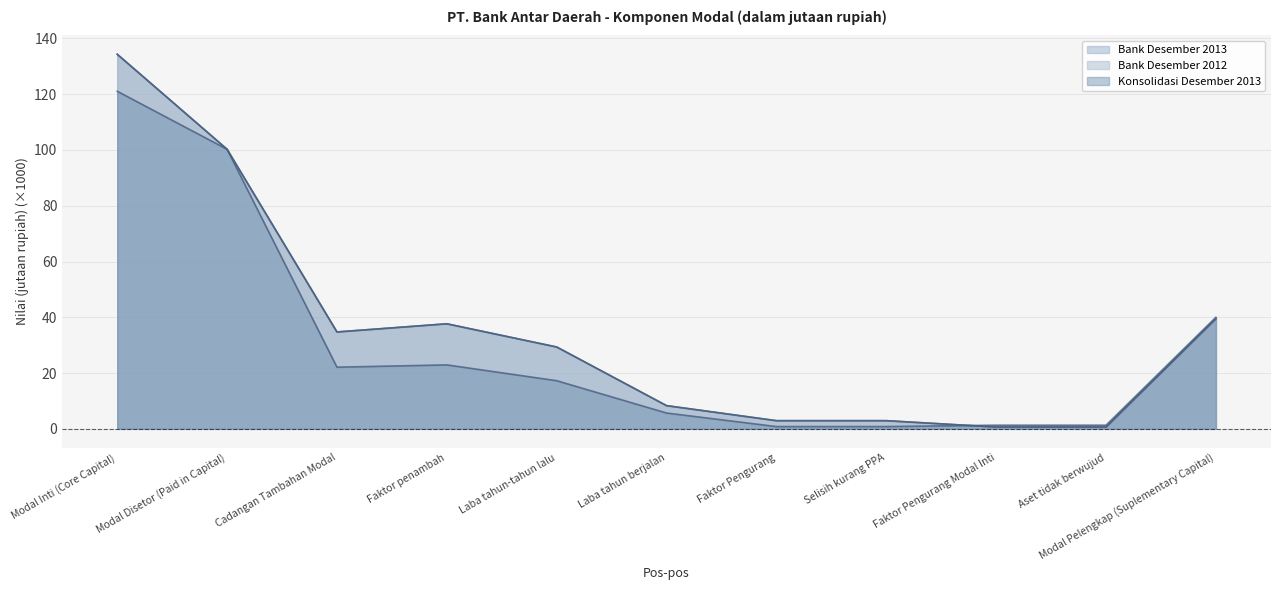

What is the greatest value displayed?

134.3